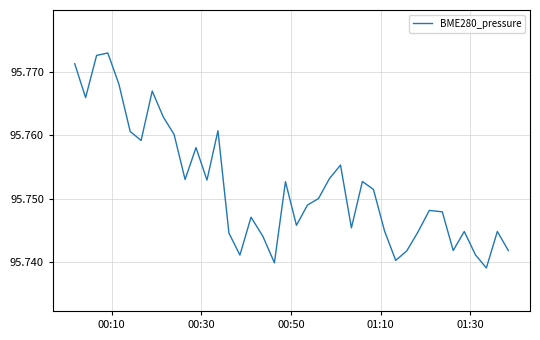

Does the chart display data point markers on the line(s)?

No